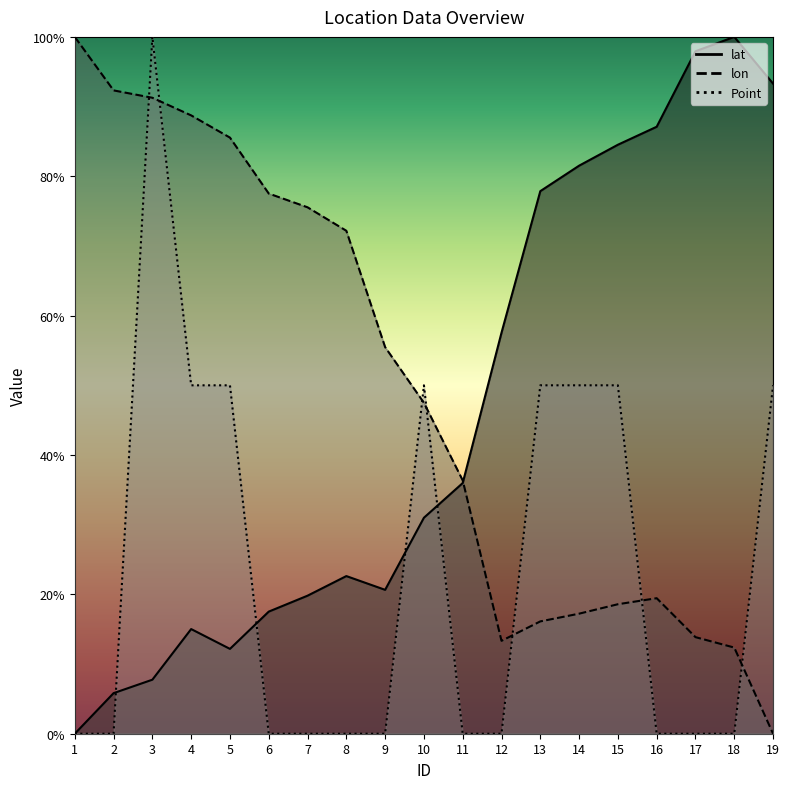

What is the highest value of the lat series?

1.0